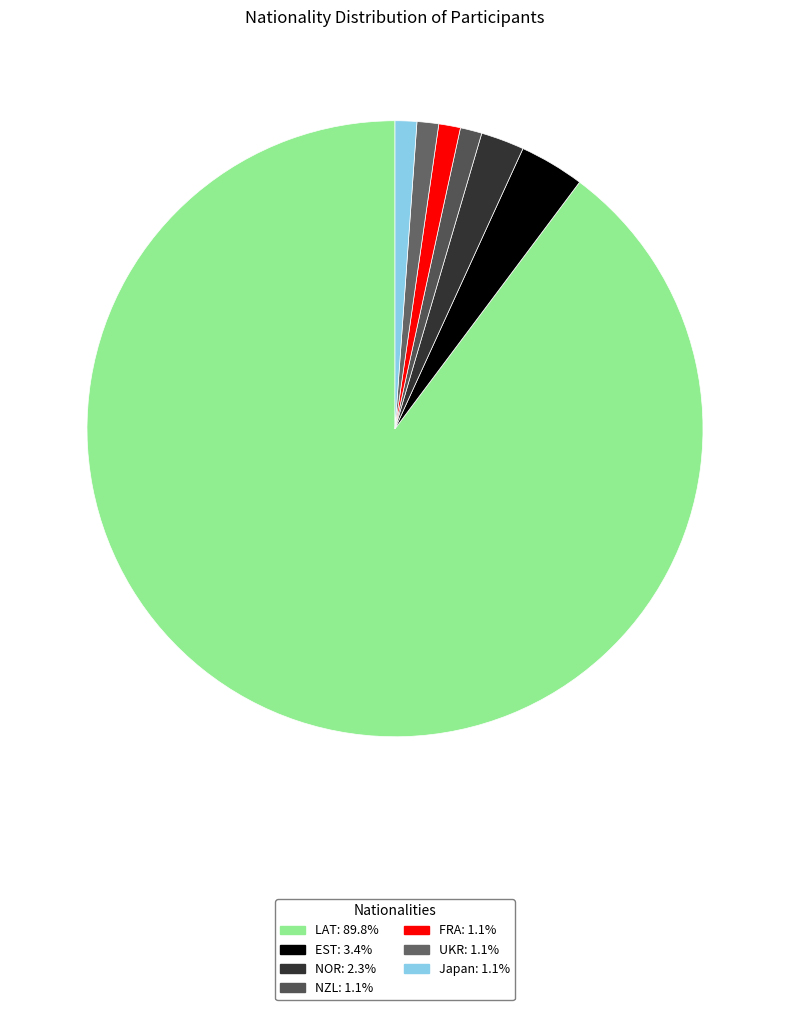

True or false: NOR accounts for 2% of the total.

True